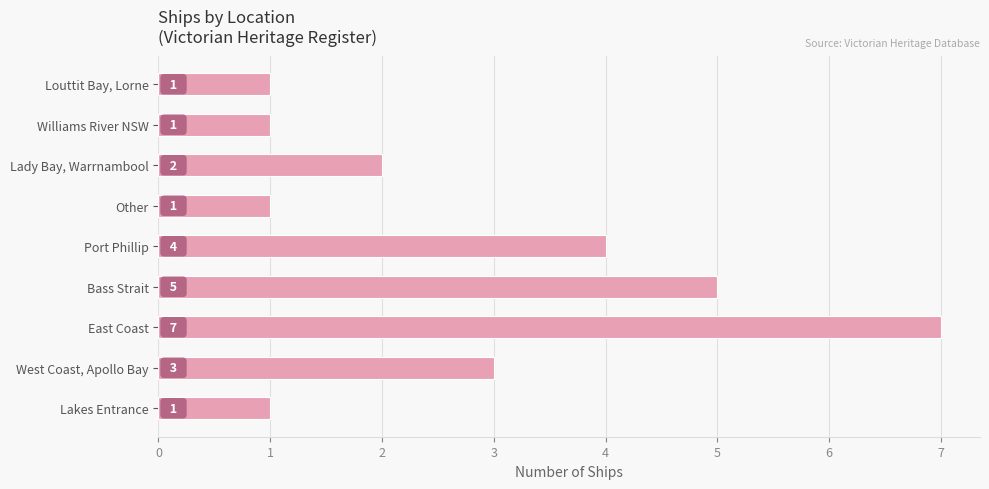

True or false: the data shows 2 at West Coast, Apollo Bay.

False